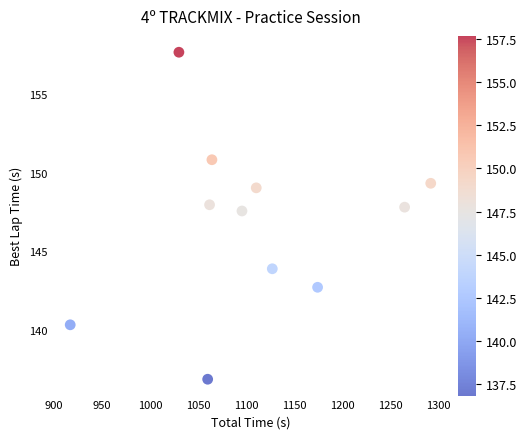

What Y value in the scatter plot is closest to 147?

147.6